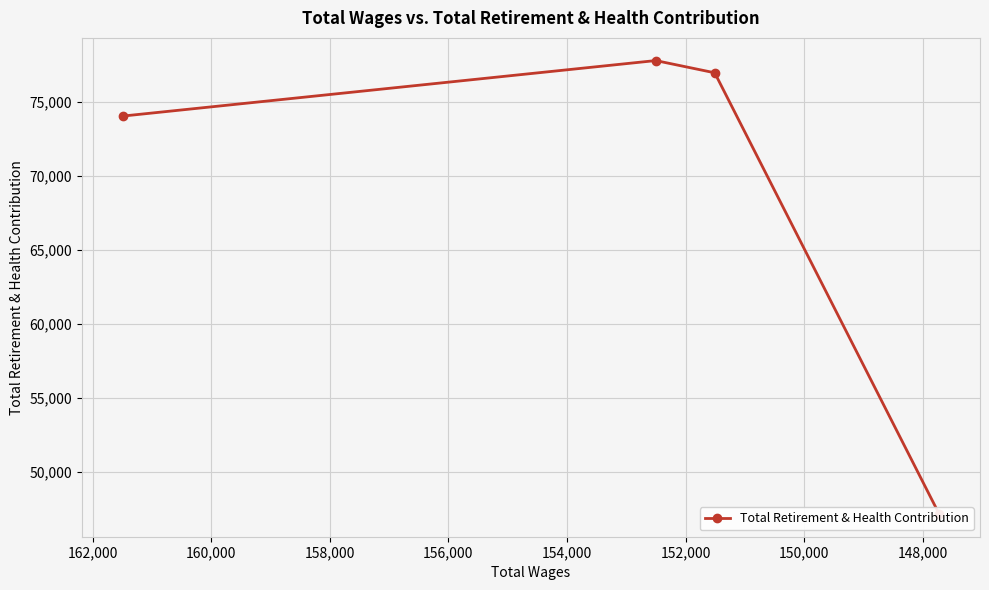

True or false: there are more than 1 points higher than both neighbors.

False